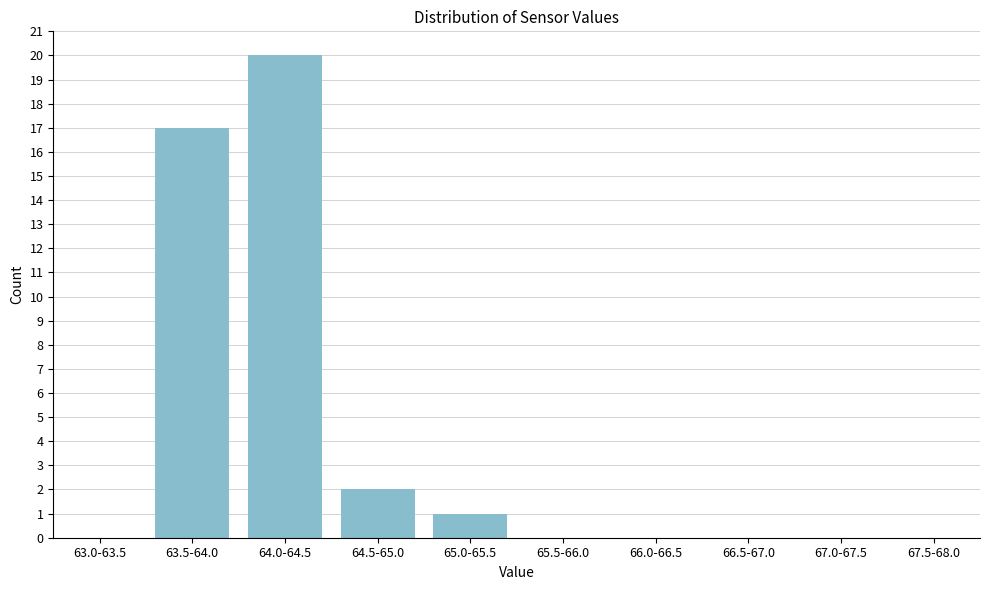

Reading left to right, transcribe all the data shown in this chart.

63.0-63.5=0	63.5-64.0=17	64.0-64.5=20	64.5-65.0=2	65.0-65.5=1	65.5-66.0=0	66.0-66.5=0	66.5-67.0=0	67.0-67.5=0	67.5-68.0=0